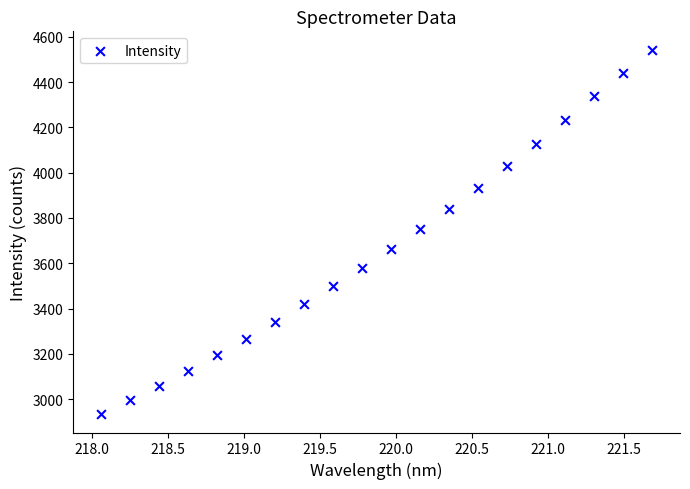

What is the range of Y values (max minus min)?

1609.5